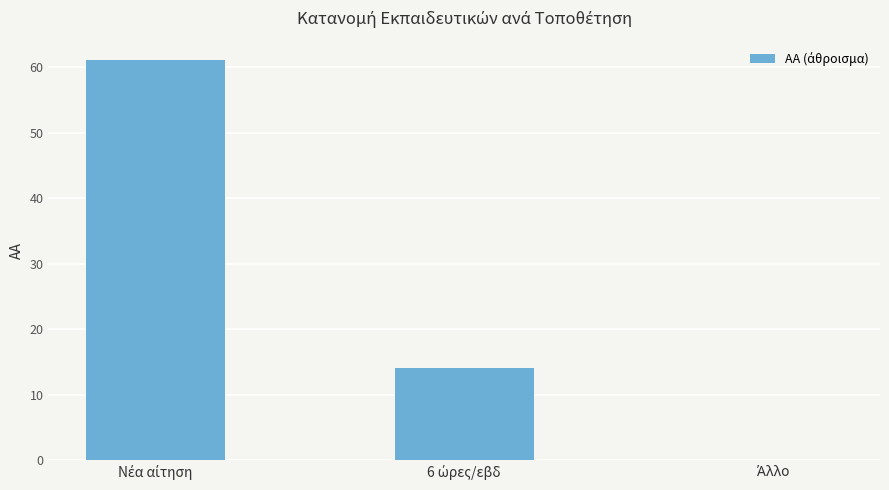

What is the maximum value shown in the chart?

61